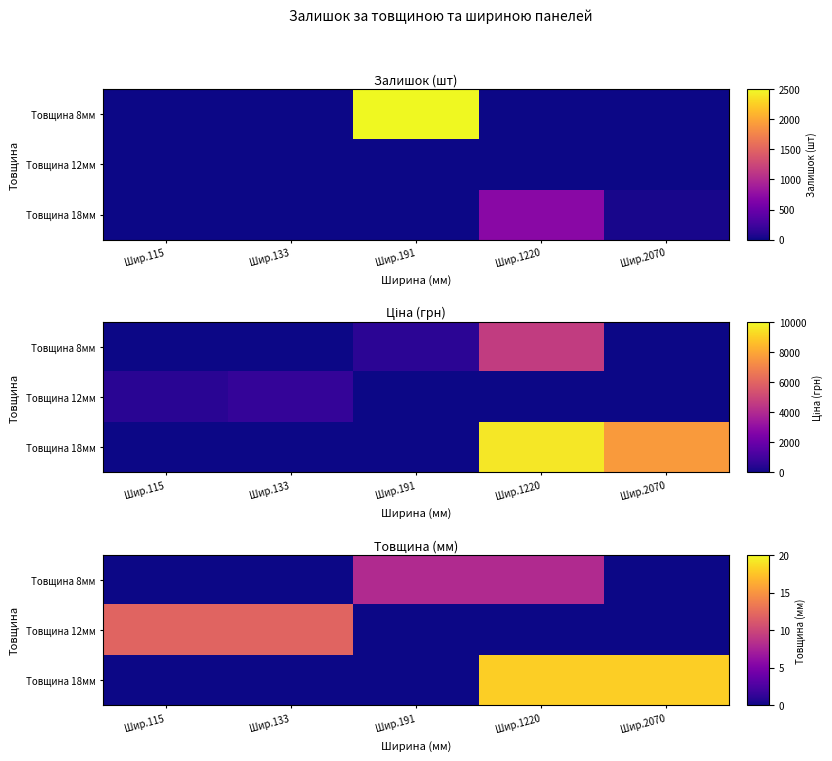

Where is Товщина 18мм nearest to the value 9?

Шир.115